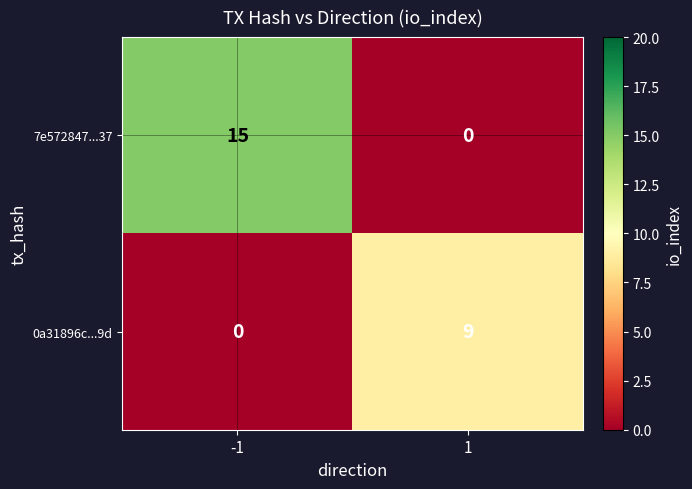

What is the difference between the highest and lowest values at -1?

15